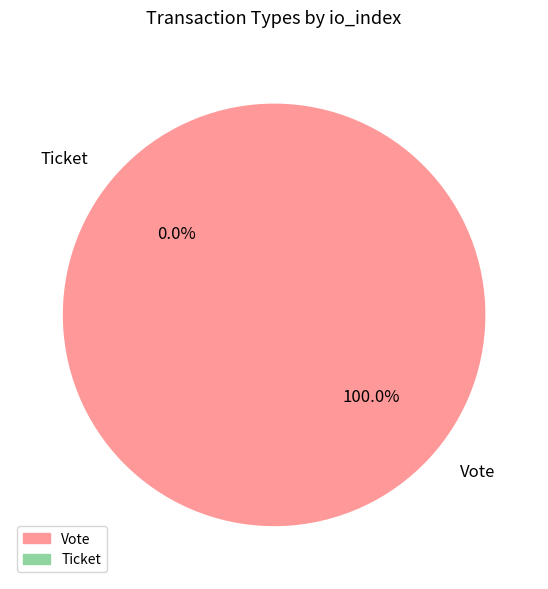

Rank the categories by value from lowest to highest.

Ticket, Vote